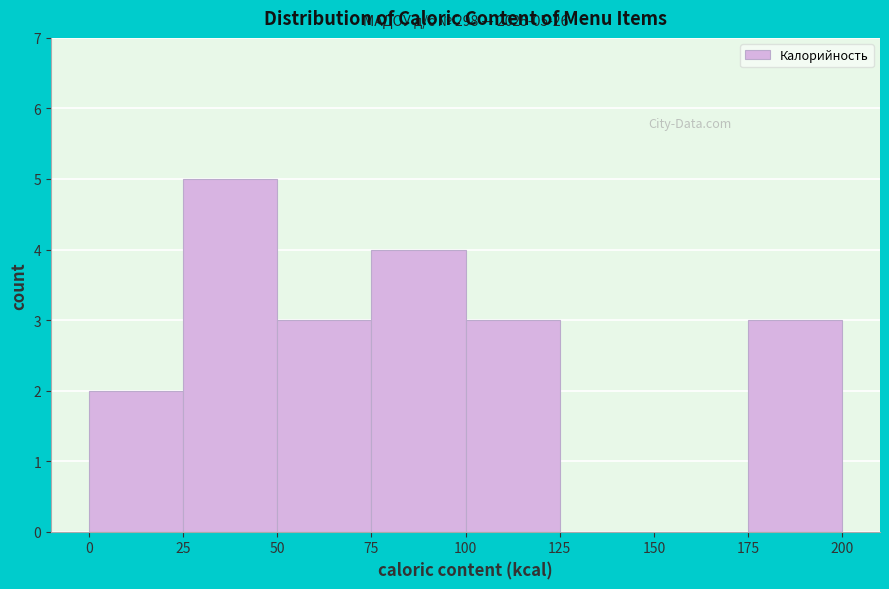

Over which range of the x-axis is the bar tallest?

25 to 50